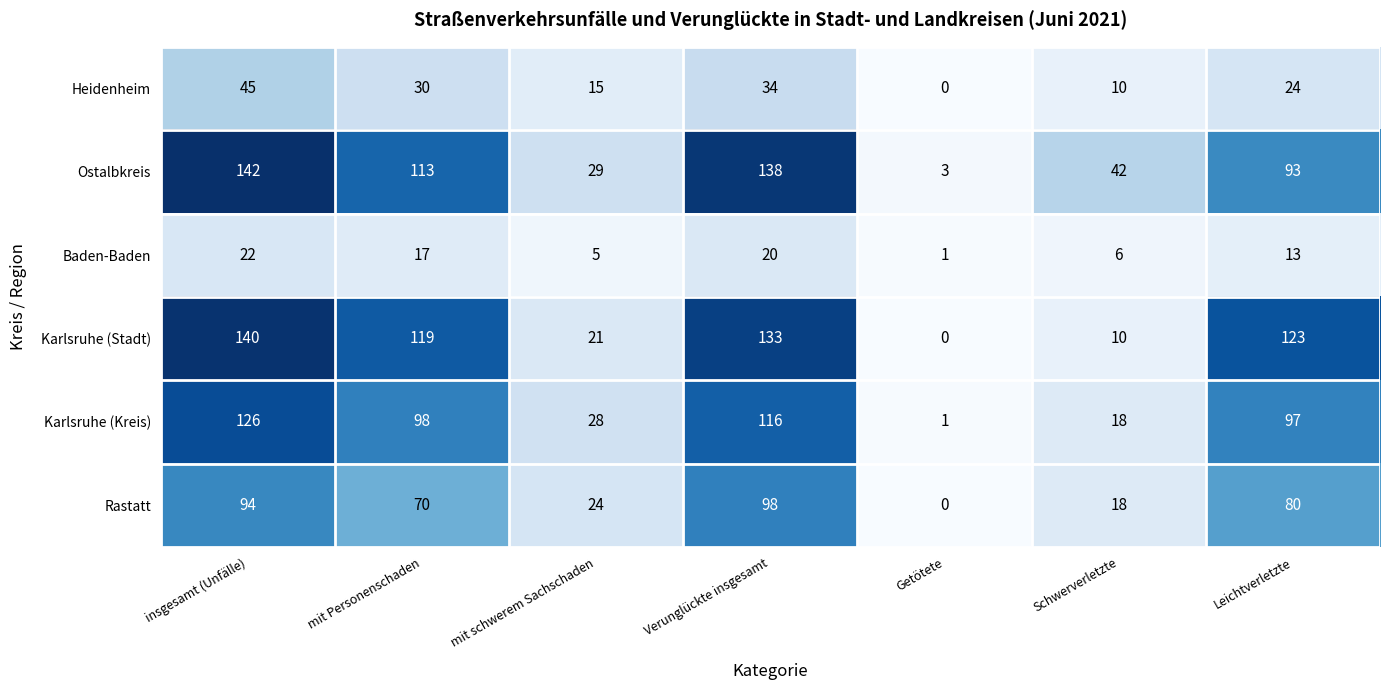

What is the average value of the Ostalbkreis series?

80